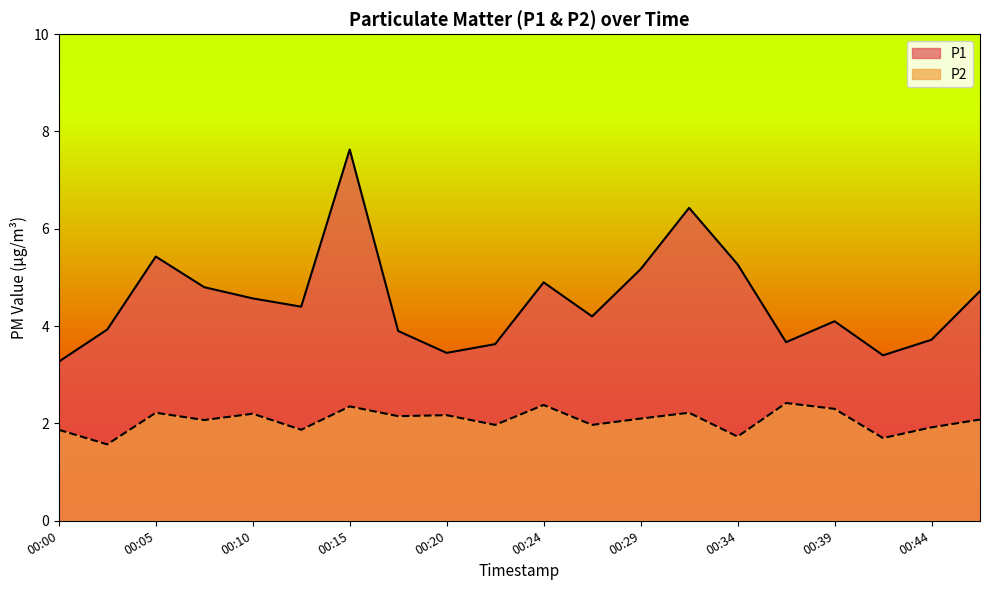

What is the approximate value of P2 at 00:24?

2.4